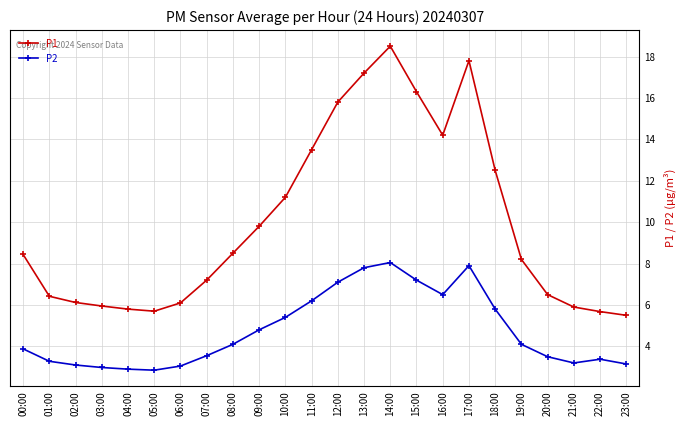

True or false: P2 and P1 cross at least once.

False